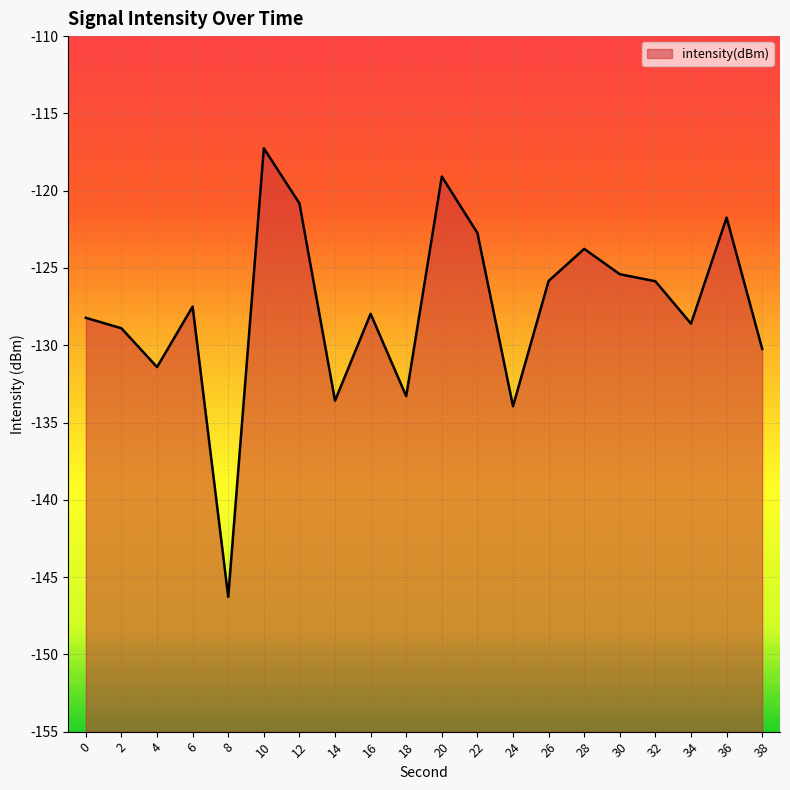

How many categories are shown in the chart?

20